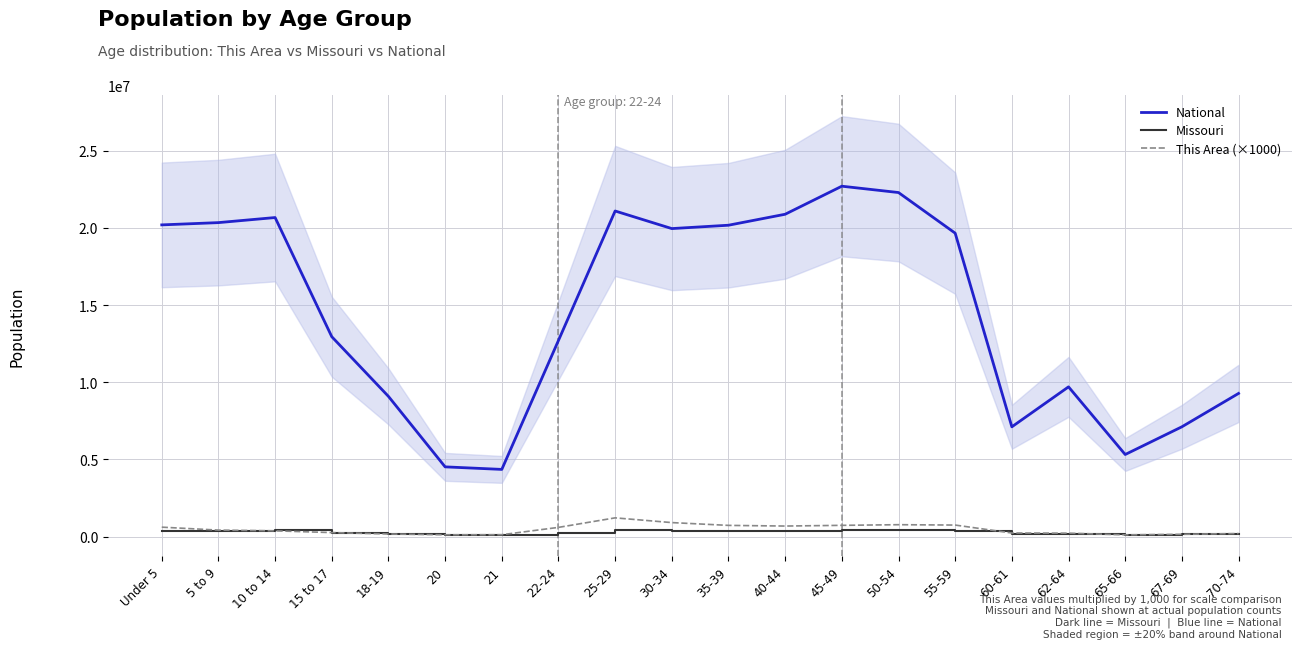

How many series are shown in this chart?

3